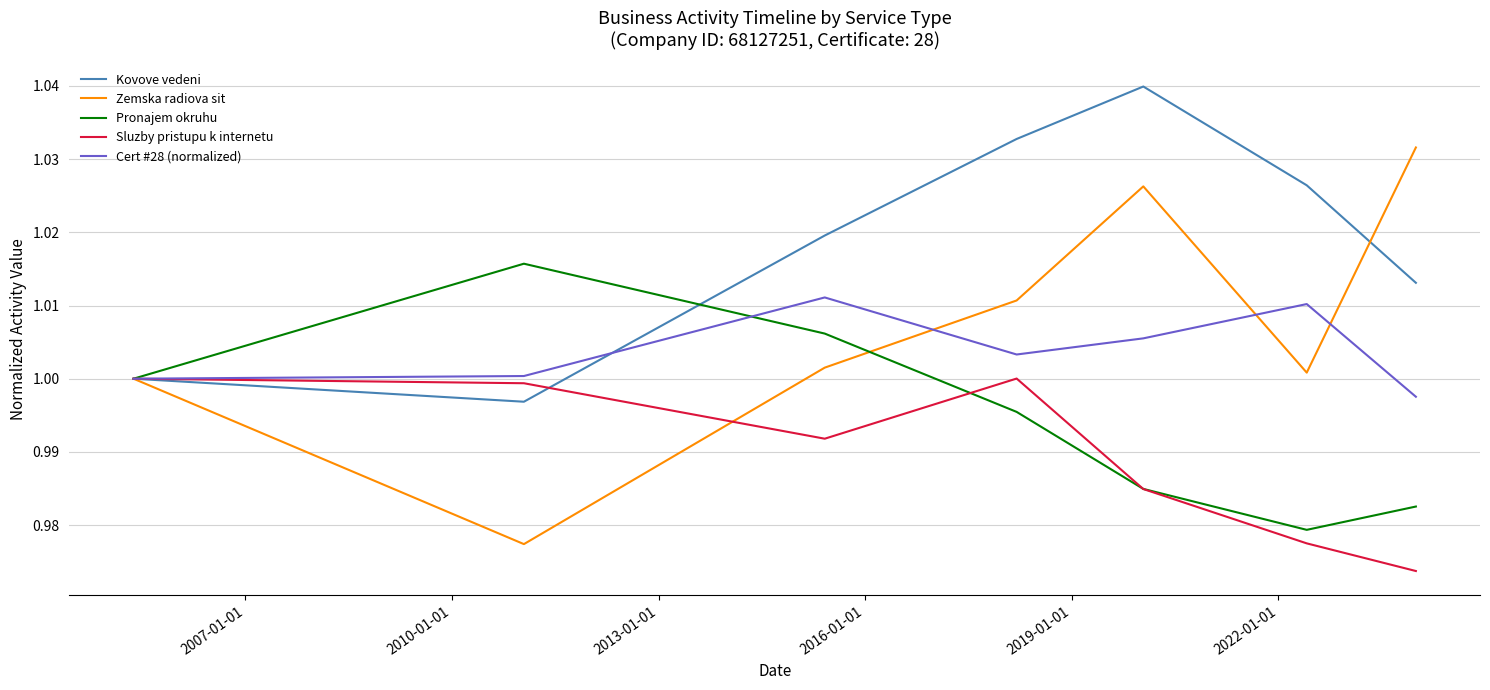

Which series has the largest range (max minus min)?

Zemska radiova sit